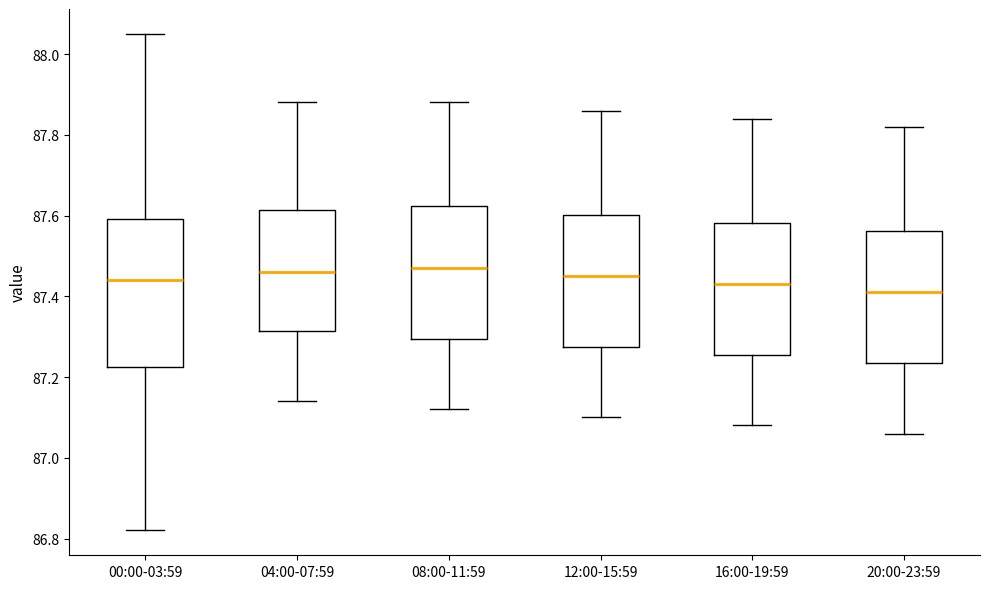

Comparing the boxes themselves (not the whiskers), which one is the tallest?

00:00-03:59